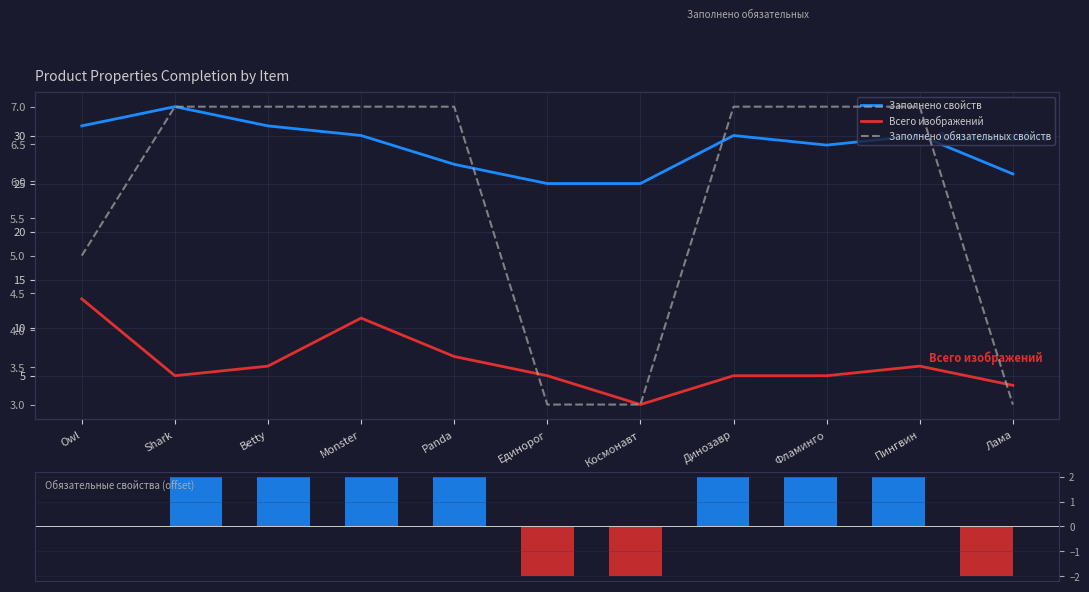

Are the bars grouped side by side (vs. stacked)?

Yes